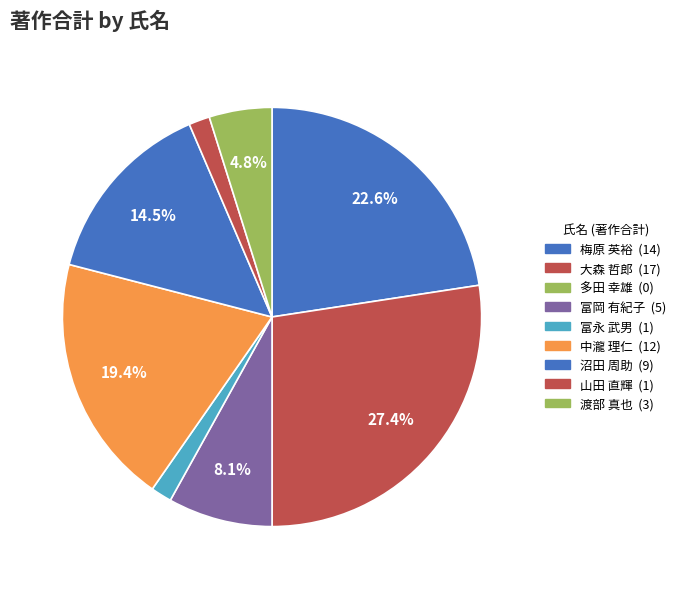

What is the smallest slice in the pie chart?

多田 幸雄